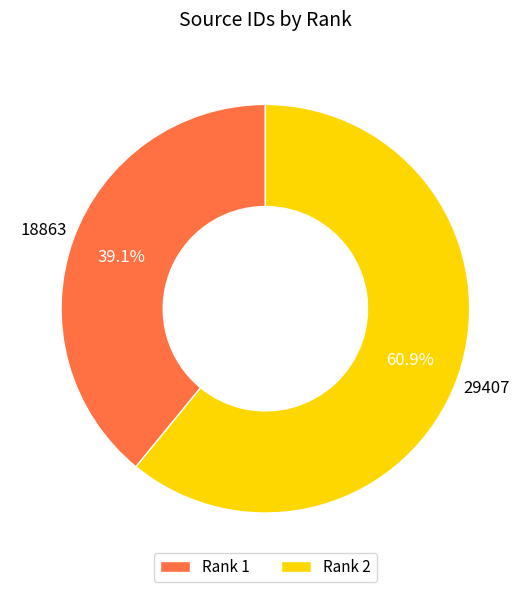

Is the sum of Rank 2 and Rank 1 greater than half?

Yes